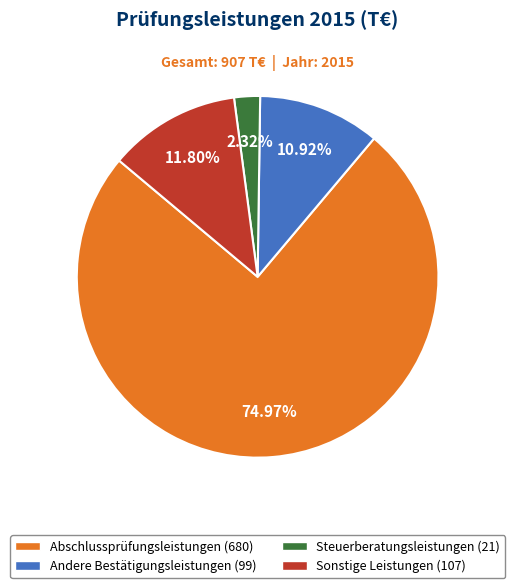

To the nearest percent, what is the difference between the Sonstige Leistungen and Abschlussprüfungsleistungen slice percentages?

63%